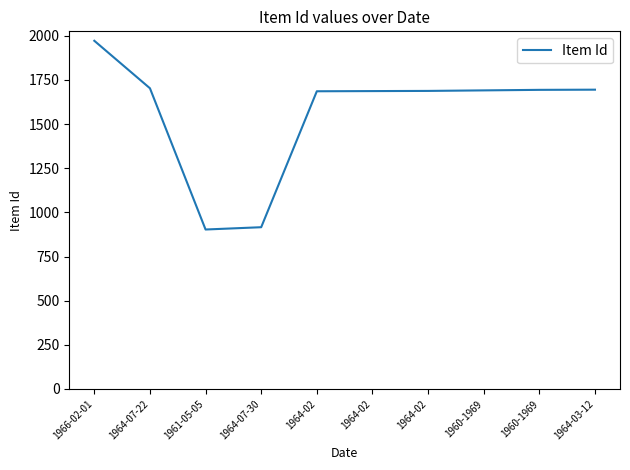

Where is the data nearest to the value 1437?

1964-02